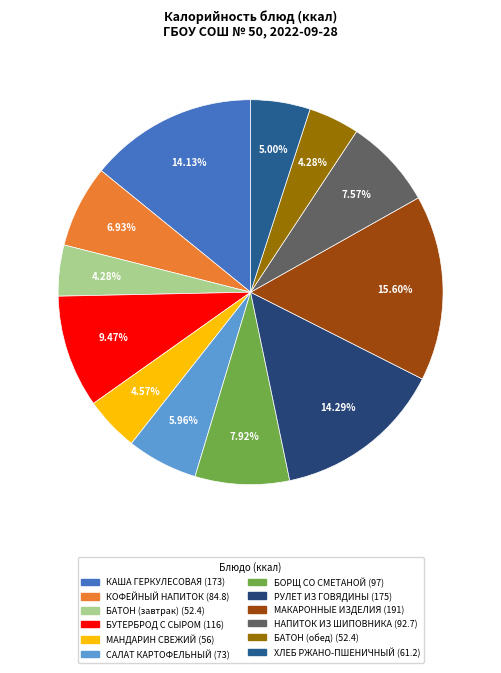

What percentage is the МАКАРОННЫЕ ИЗДЕЛИЯ slice, to the nearest percent?

16%